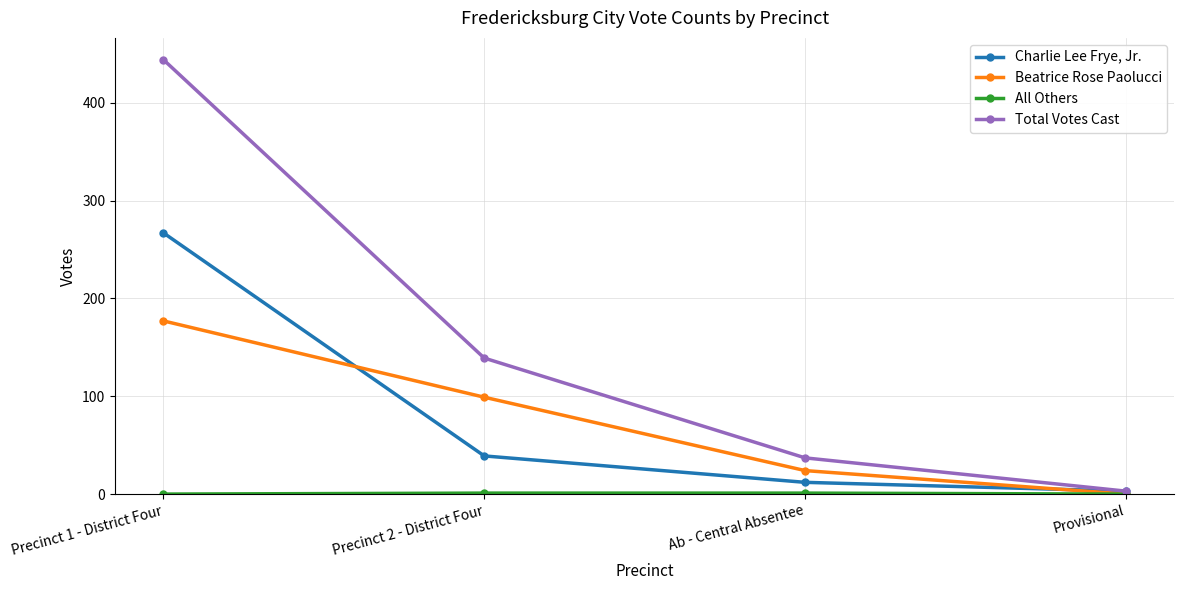

Count the number of categories in the chart.

4